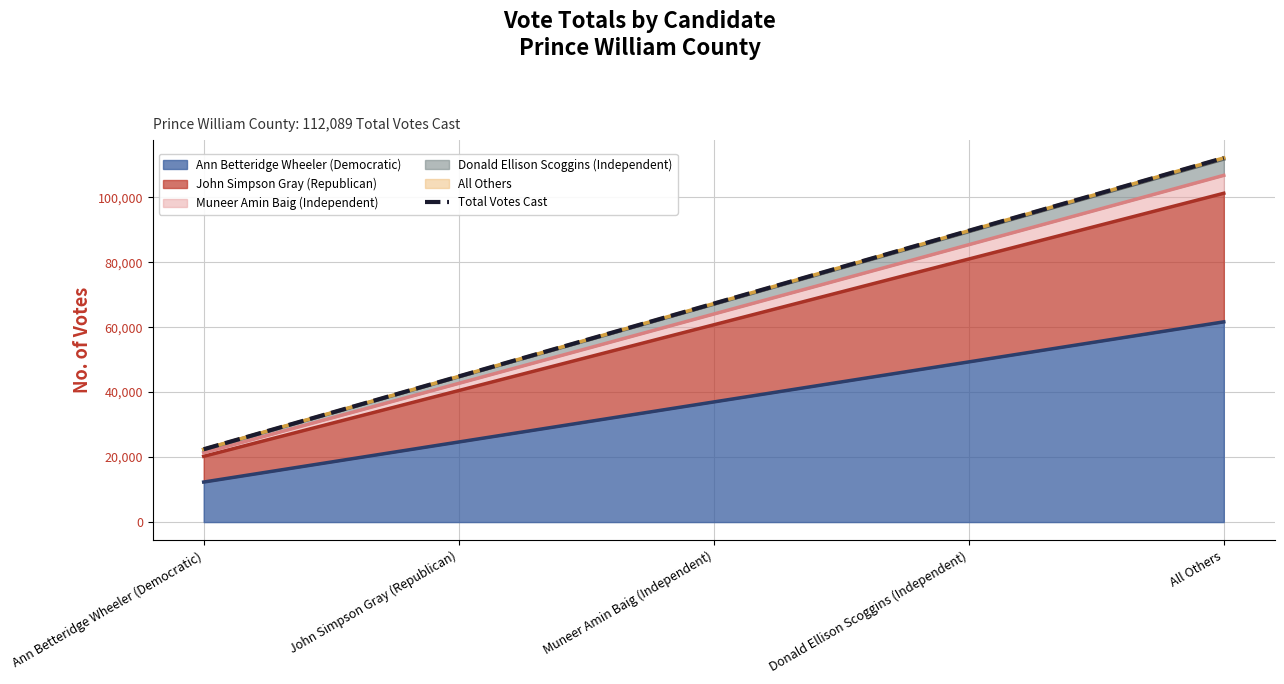

What is the value of the 4th point from the left?

89671.2